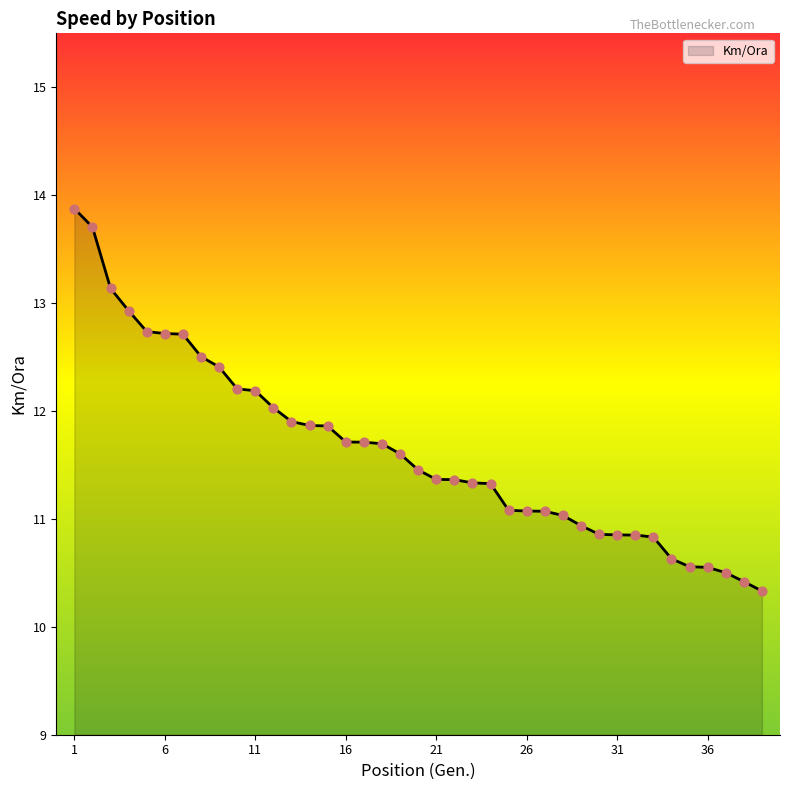

What is the difference between the maximum and minimum values?

3.5